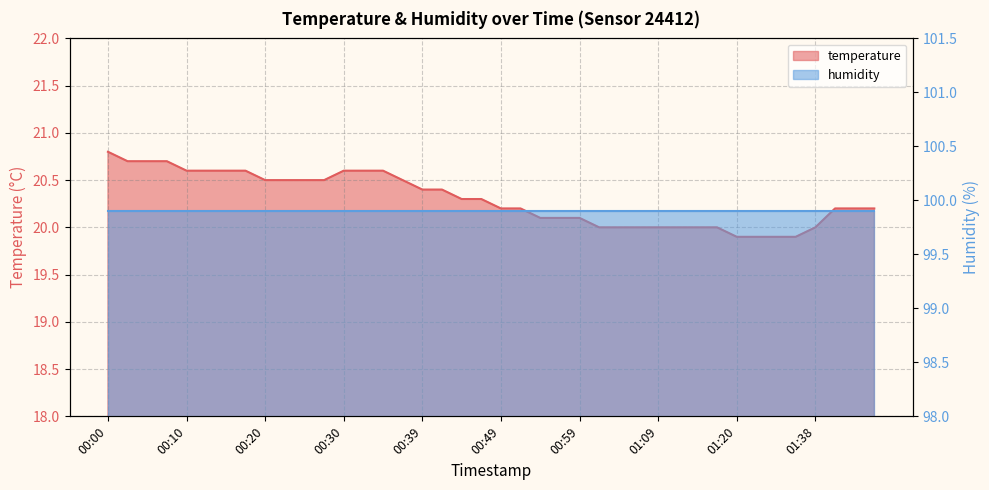

Rank the categories by value from highest to lowest.

00:00, 00:02, 00:05, 00:07, 00:10, 00:12, 00:15, 00:17, 00:30, 00:32, 00:35, 00:20, 00:22, 00:25, 00:27, 00:37, 00:39, 00:42, 00:44, 00:47, 00:49, 00:52, 01:44, 01:47, 01:50, 00:54, 00:57, 00:59, 01:01, 01:04, 01:06, 01:09, 01:11, 01:14, 01:17, 01:38, 01:20, 01:31, 01:33, 01:36